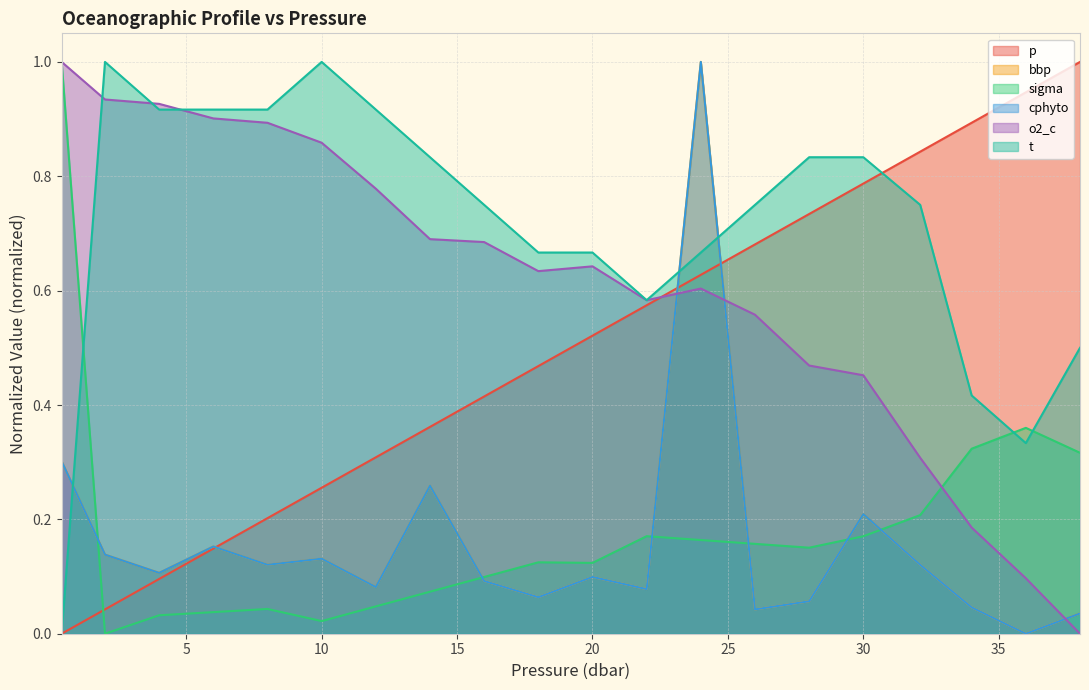

What is the sum of the p values at 14.0 and 38.0?

1.4